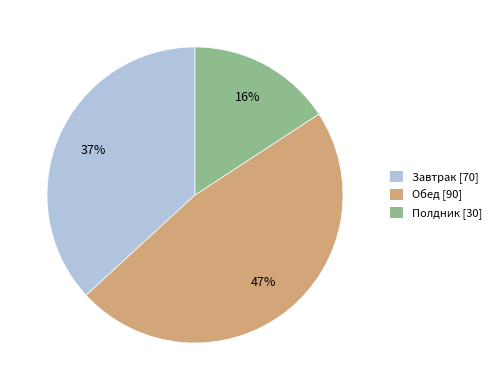

Do Полдник [30] and Обед [90] together represent more than half of the pie?

Yes